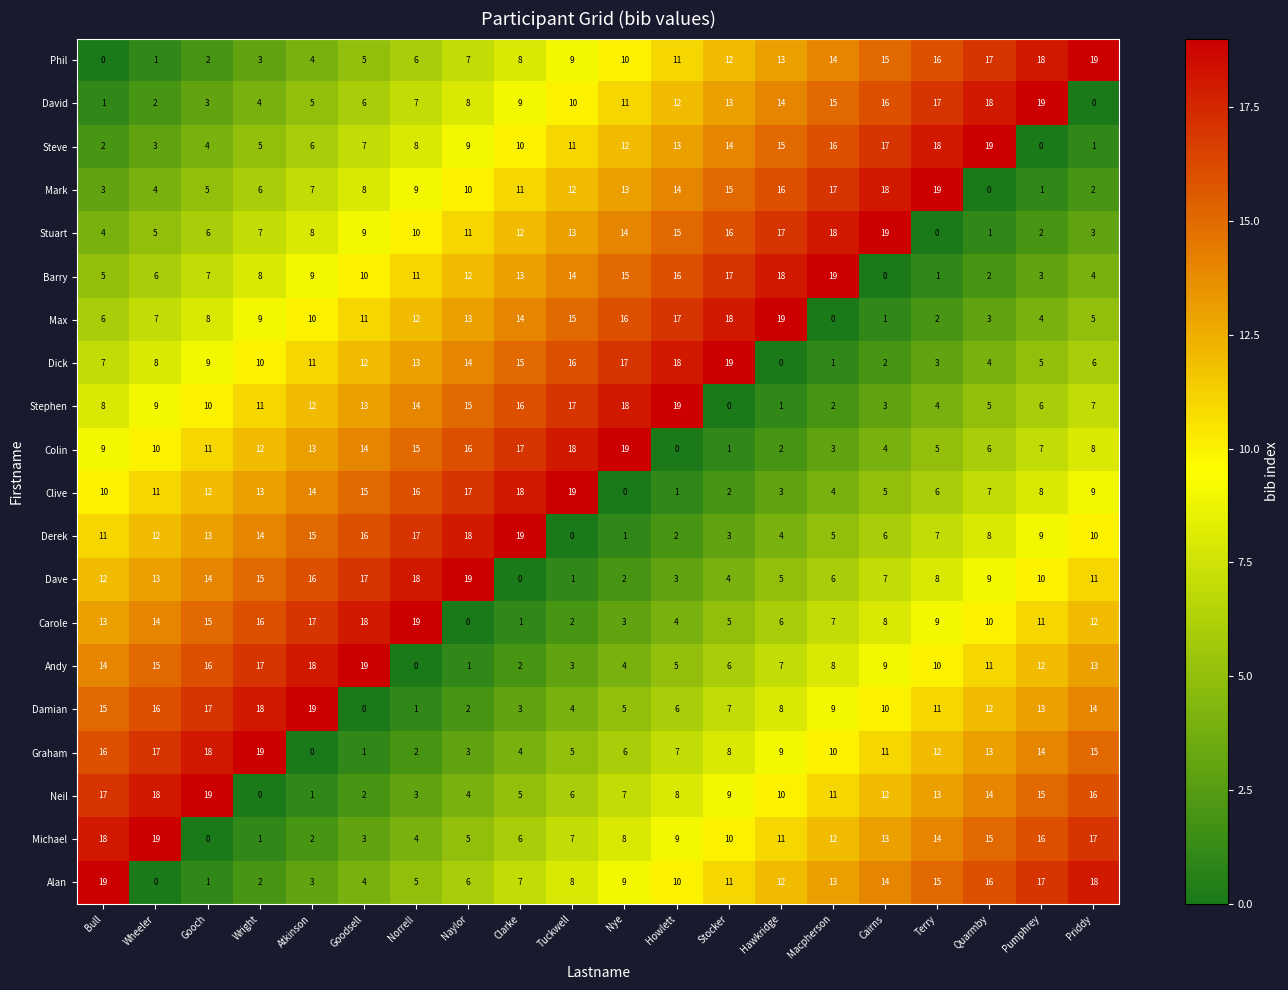

What is the spread (max minus min) of values at Hawkridge?

19